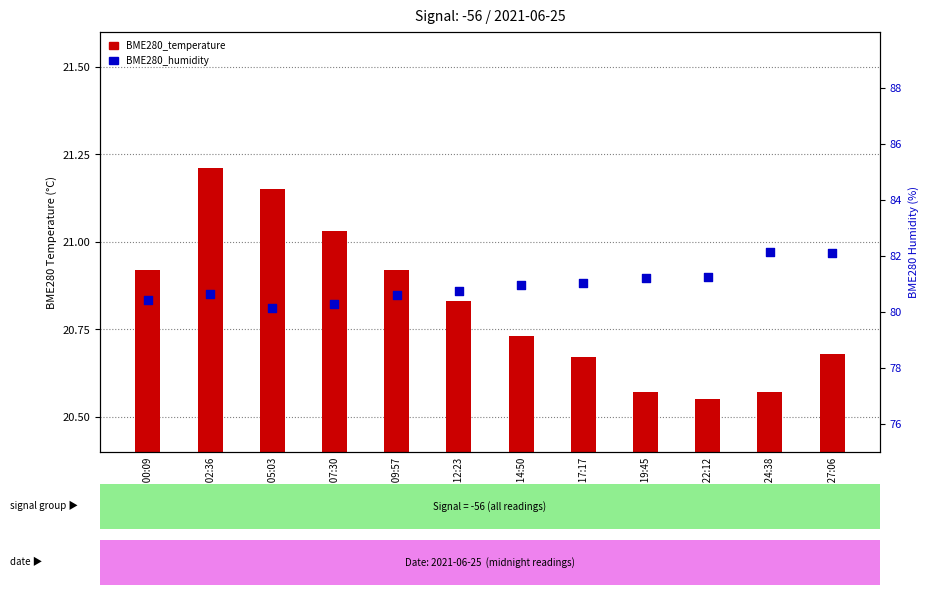

Is the value of BME280_humidity at 00:00:09 greater than the value of BME280_temperature at 00:09:57?

Yes